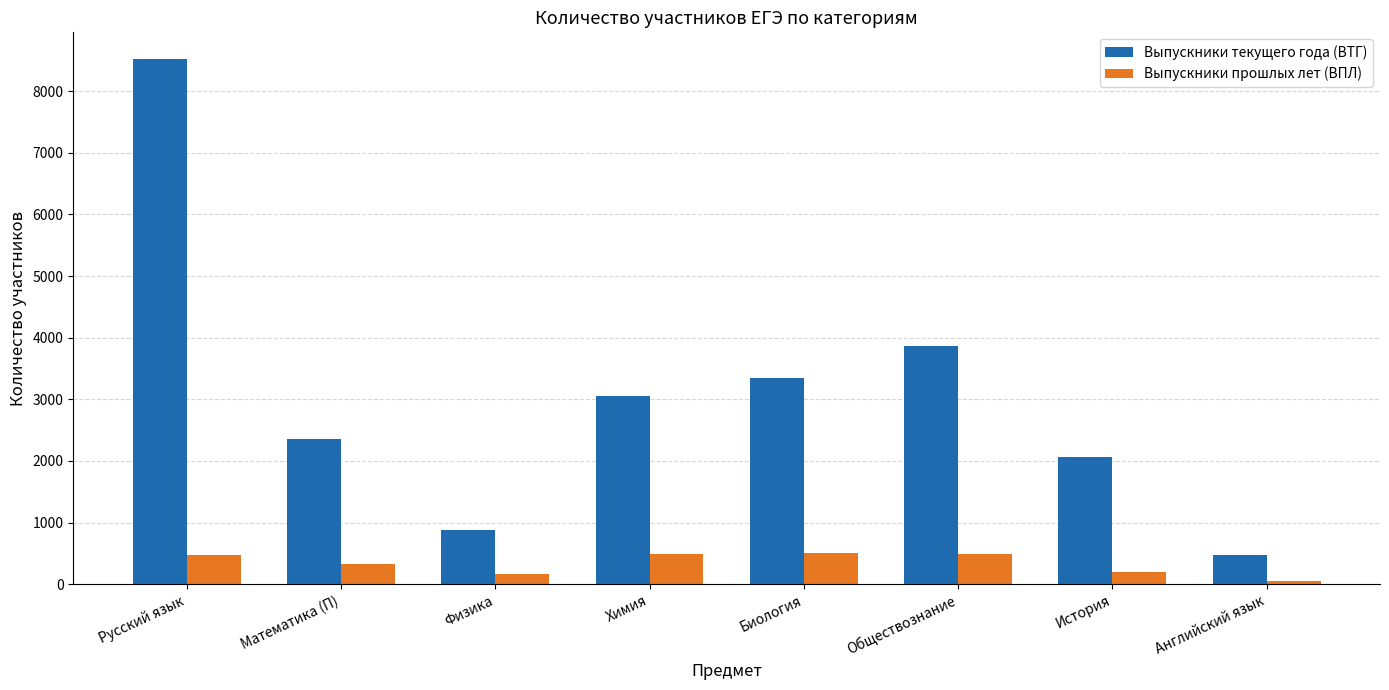

What is the sum of the Выпускники прошлых лет (ВПЛ) values at Биология and Обществознание?

993